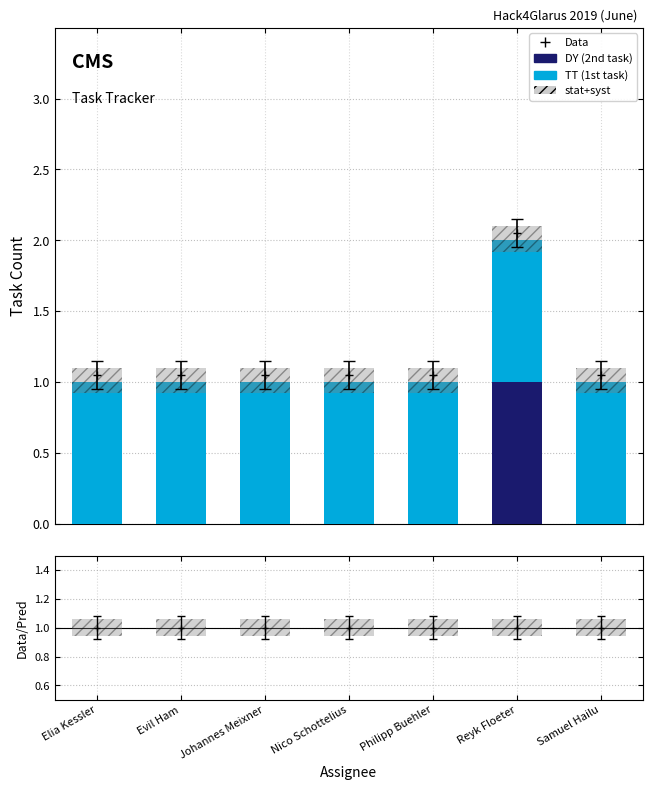

At which label is DY closest to 0?

Elia Kessler